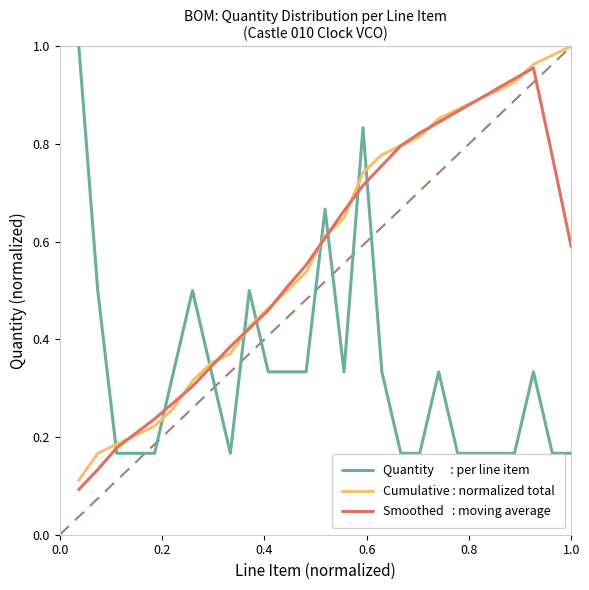

Reading right to left, list all the values displayed in this chart.

Quantity      : per line item: 0.2	0.2	0.3	0.2	0.2	0.2	0.2	0.3	0.2	0.2	0.3	0.8	0.3	0.7	0.3	0.3	0.3	0.5	0.2	0.3	0.5	0.3	0.2	0.2	0.2	0.5	1.0
Cumulative : normalized total: 1.0	1.0	1.0	0.9	0.9	0.9	0.9	0.9	0.8	0.8	0.8	0.7	0.6	0.6	0.5	0.5	0.5	0.4	0.4	0.4	0.3	0.3	0.2	0.2	0.2	0.2	0.1
Smoothed   : moving average: 0.6	0.8	1.0	0.9	0.9	0.9	0.9	0.8	0.8	0.8	0.8	0.7	0.7	0.6	0.6	0.5	0.5	0.4	0.4	0.3	0.3	0.3	0.2	0.2	0.2	0.1	0.1